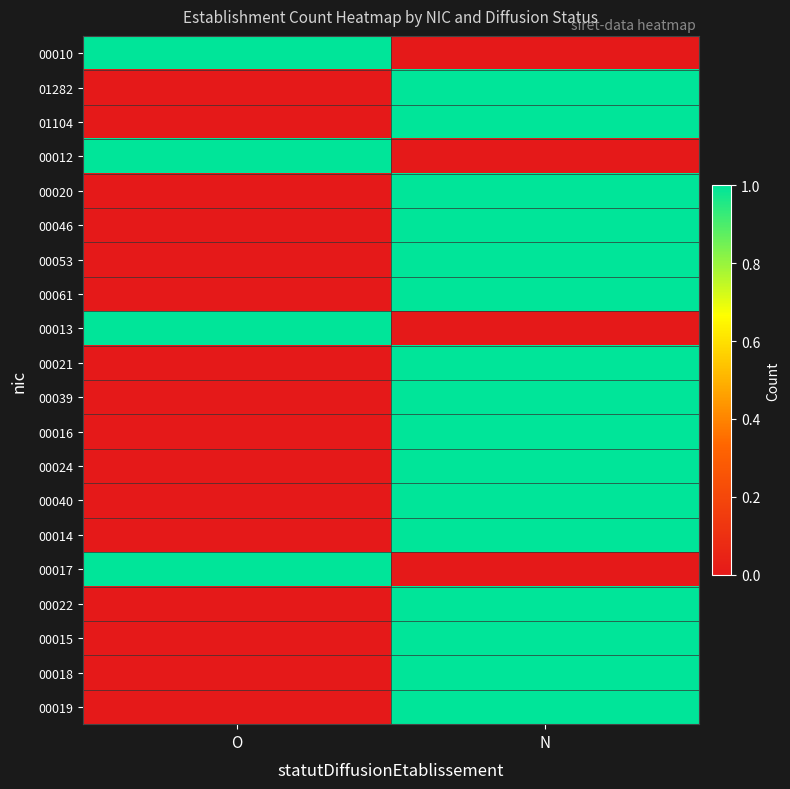

Reading left to right, extract all data points from this chart.

00010: O=1	N=0
01282: O=0	N=1
01104: O=0	N=1
00012: O=1	N=0
00020: O=0	N=1
00046: O=0	N=1
00053: O=0	N=1
00061: O=0	N=1
00013: O=1	N=0
00021: O=0	N=1
00039: O=0	N=1
00016: O=0	N=1
00024: O=0	N=1
00040: O=0	N=1
00014: O=0	N=1
00017: O=1	N=0
00022: O=0	N=1
00015: O=0	N=1
00018: O=0	N=1
00019: O=0	N=1